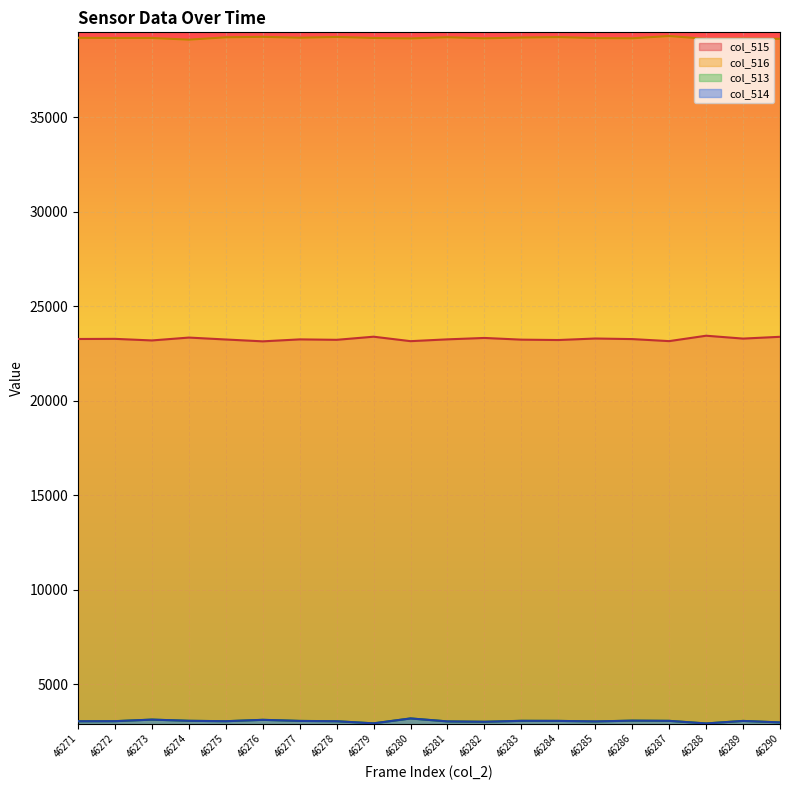

Does the chart have visible grid lines?

Yes